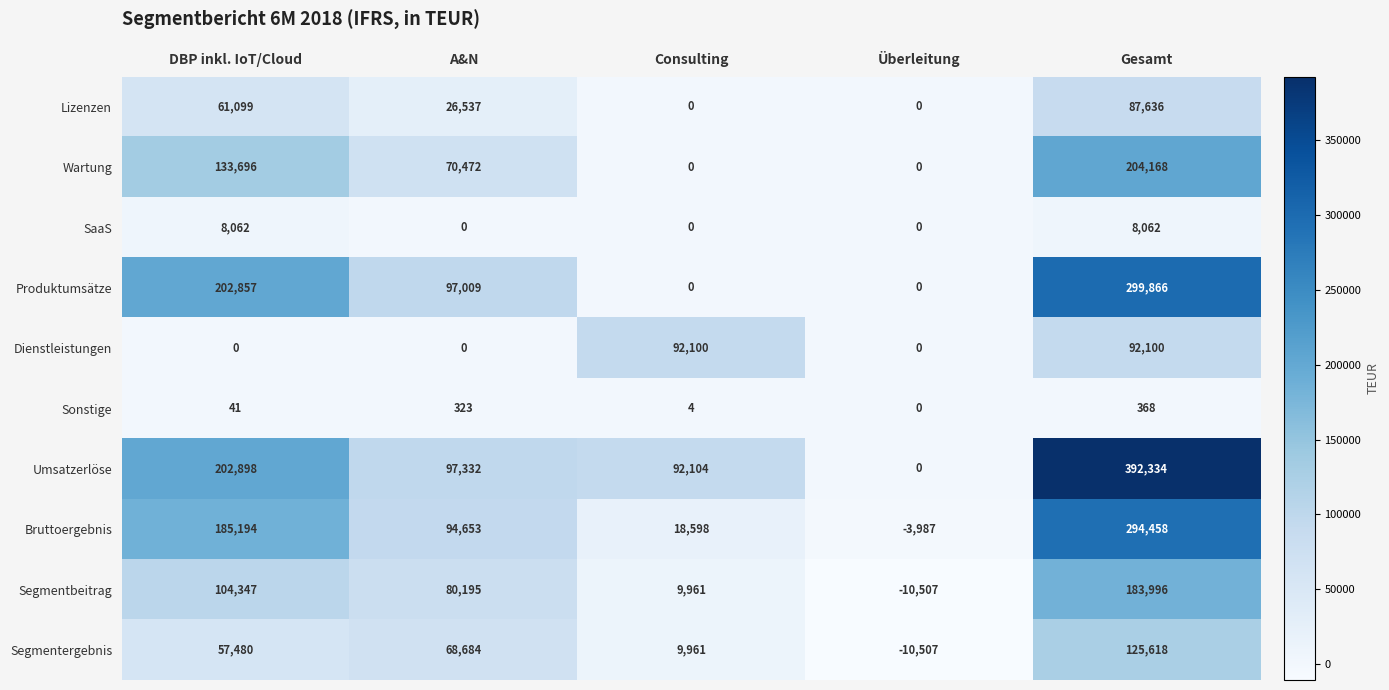

What is the difference between the second highest and minimum values in the Produktumsätze series?

202857